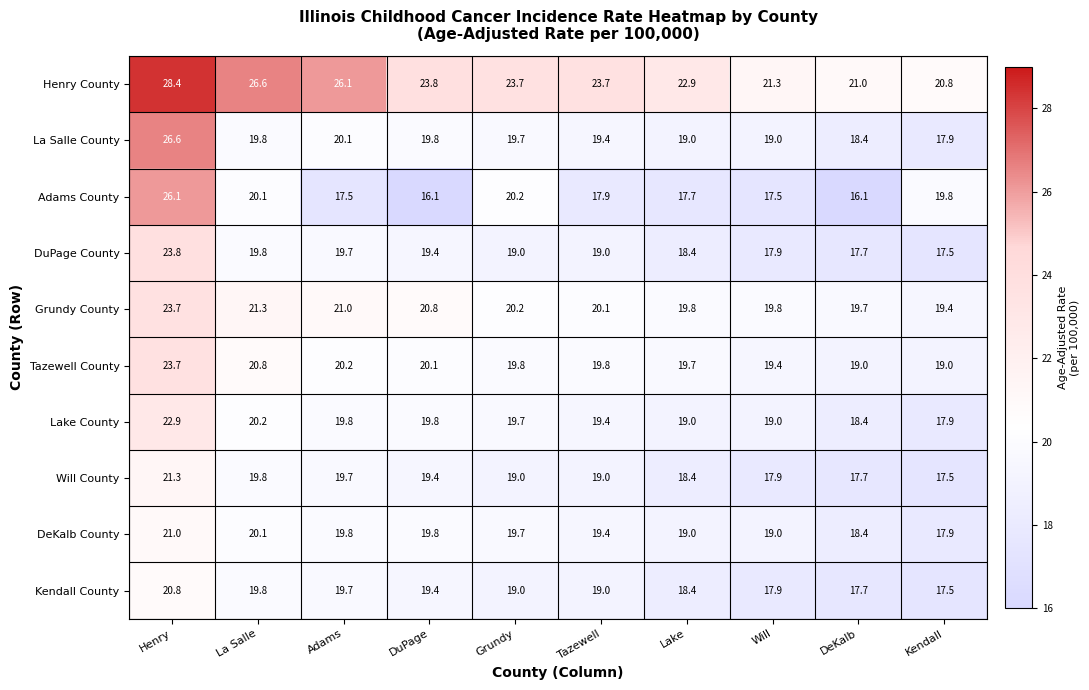

Count the number of categories in the chart.

10